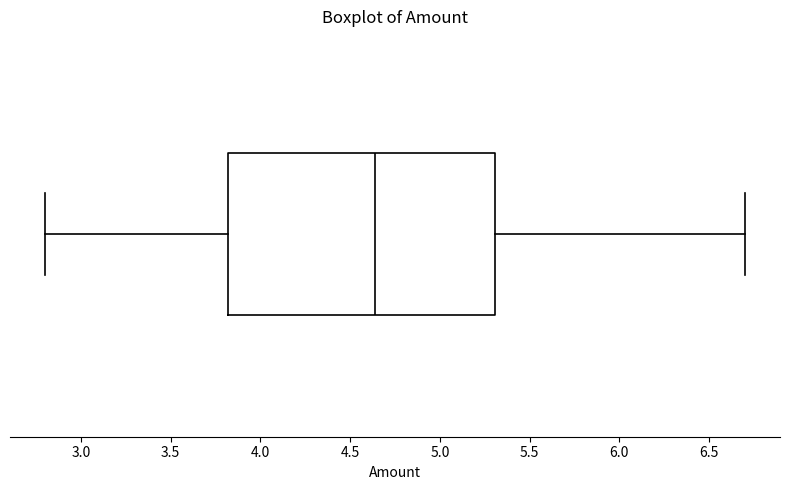

Transcribe this box plot: give where the median line is, the range the box spans, and where the two whiskers end, as read against the x-axis. The values are not printed on the chart, so give them approximately, as read against the axis.

median 4.65, box 3.80 to 5.30, whiskers 2.80 to 6.70